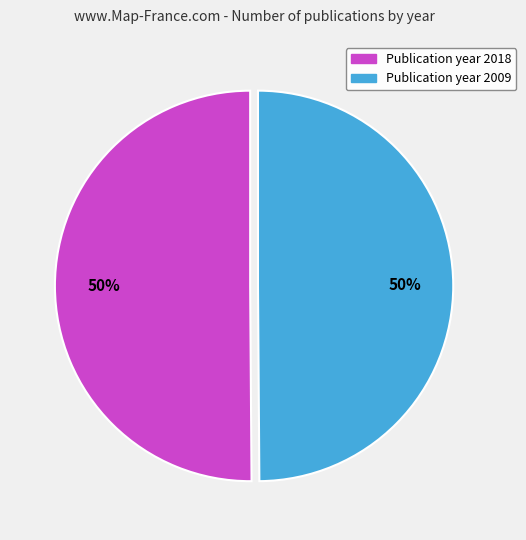

Count the number of slices in the pie.

2